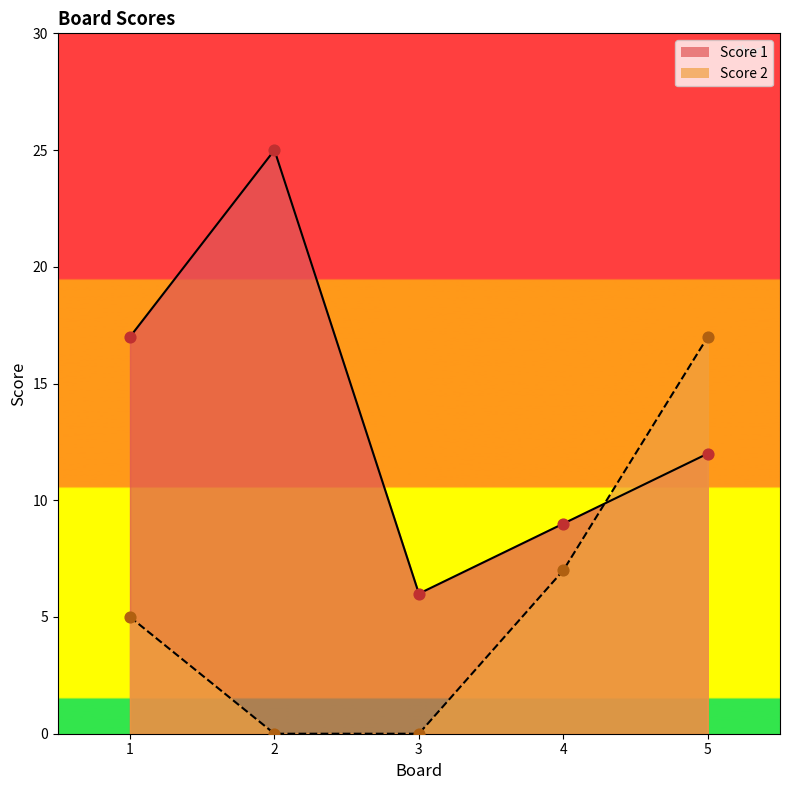

Which series has the largest total across all categories?

Score 1